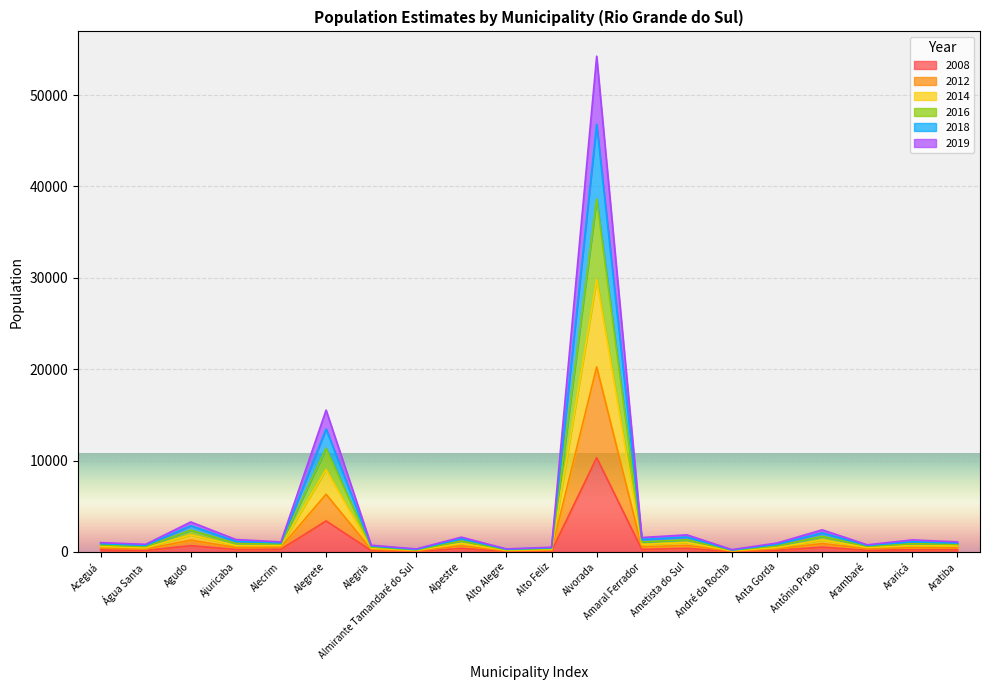

At which label does 2008 reach its peak?

Alvorada